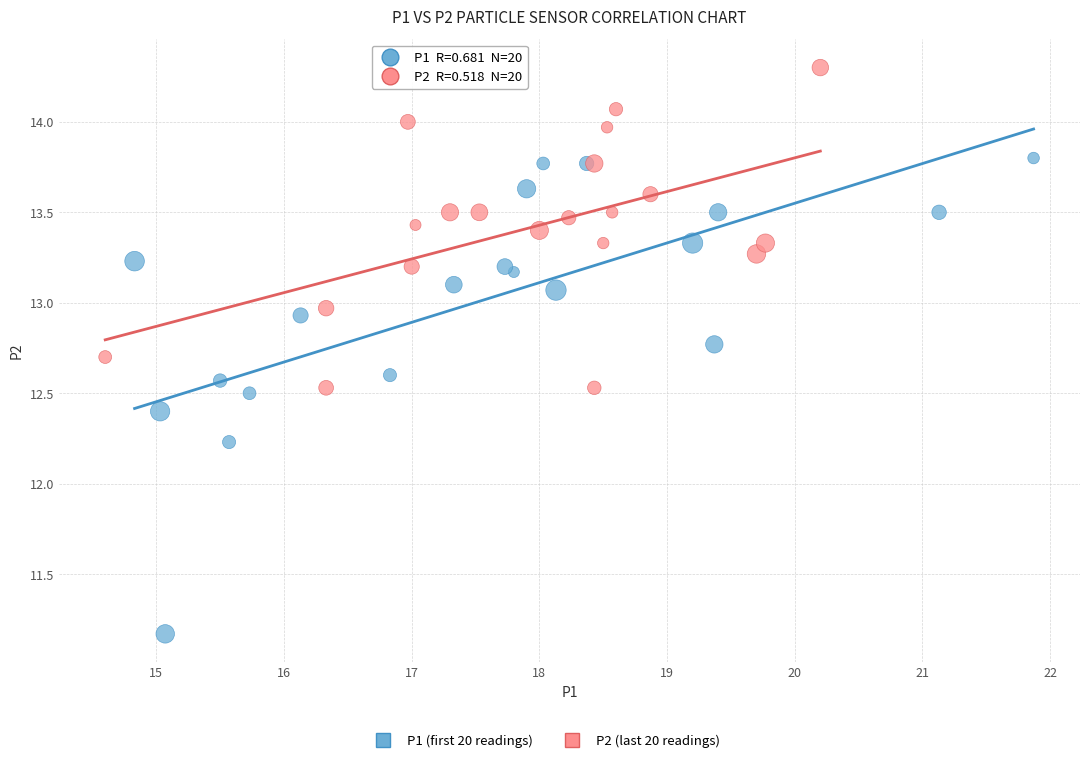

Which series has the largest Y range (max minus min)?

P1 (first 20 readings)